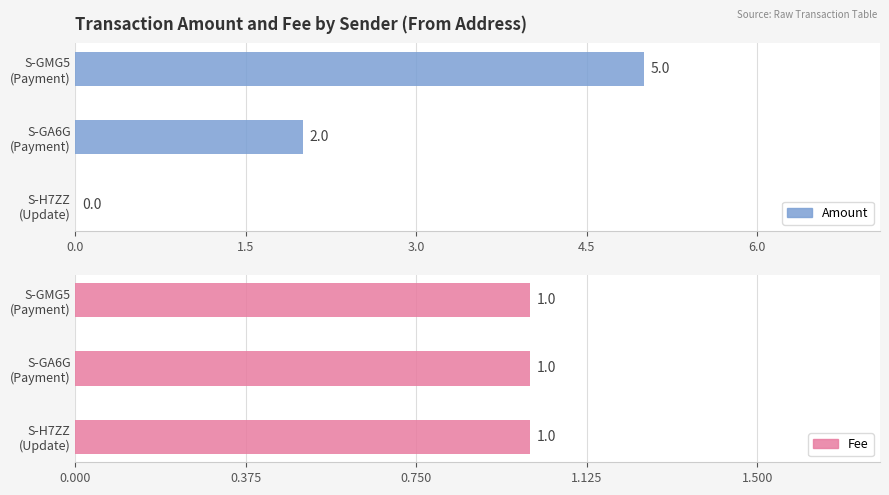

The value of Amount at S-H7ZZ (Update) is 0.0. True or false?

True